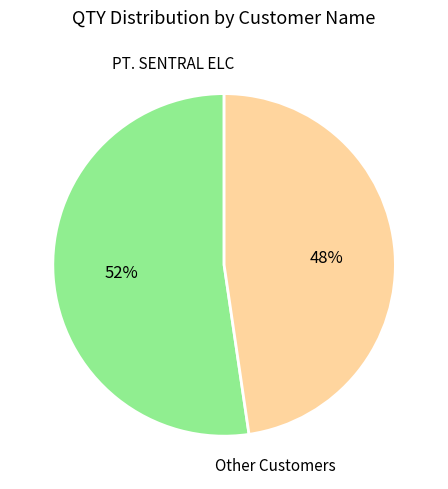

To the nearest percent, what is the average slice percentage?

50%